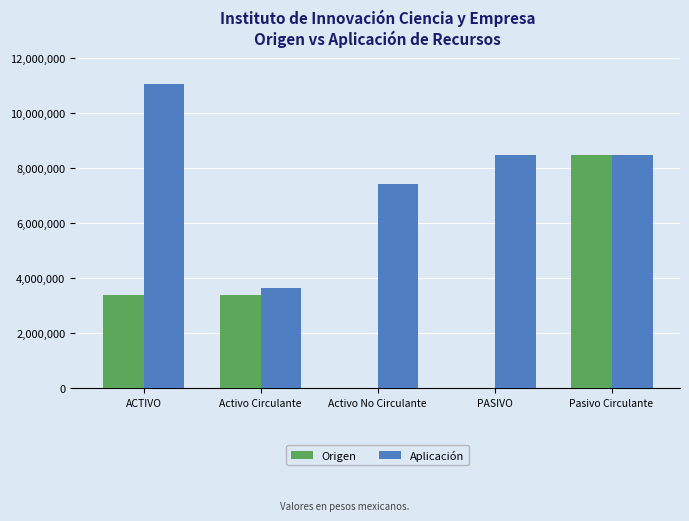

How many data points does each series have?

5